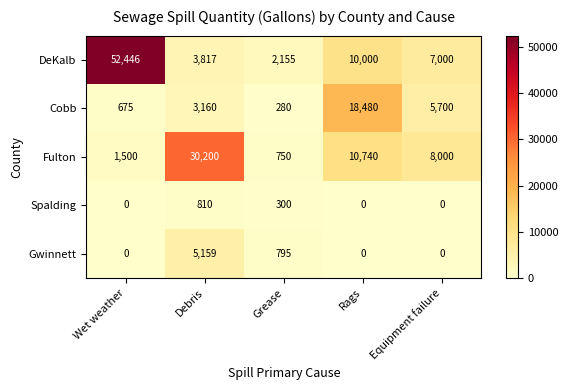

What is the average value of the Cobb series?

5659